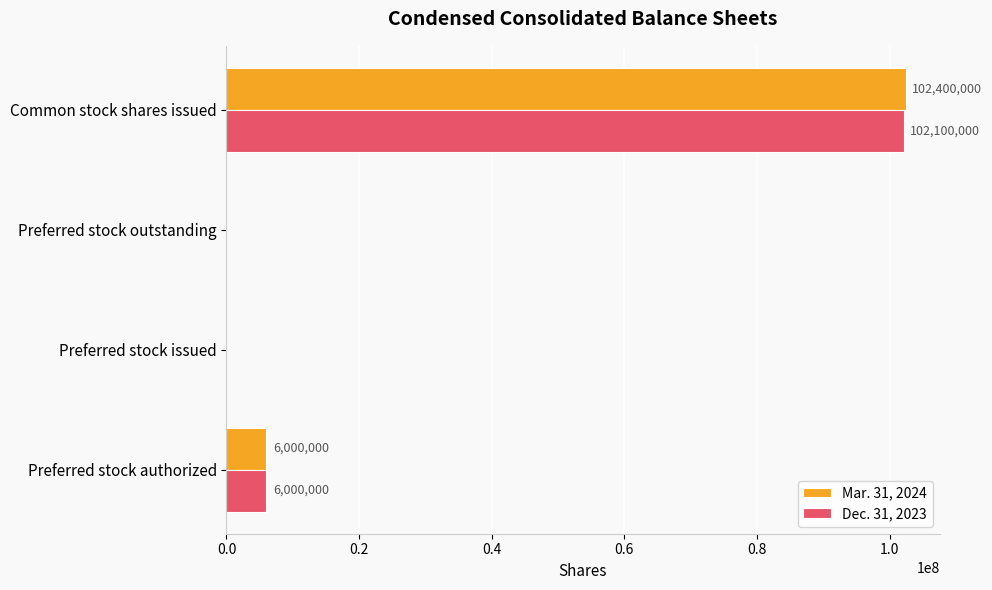

What is the greatest value displayed?

102400000